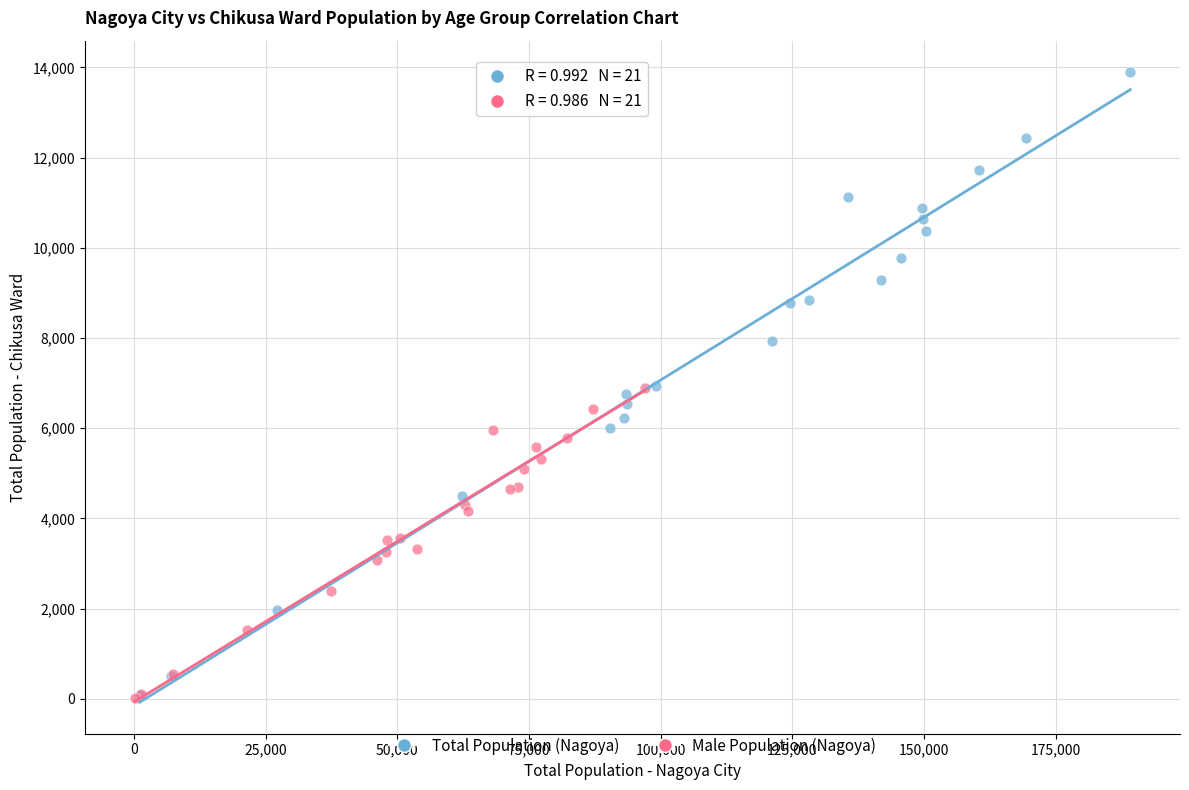

Which series has the widest spread of Y values?

Total Population (Nagoya)